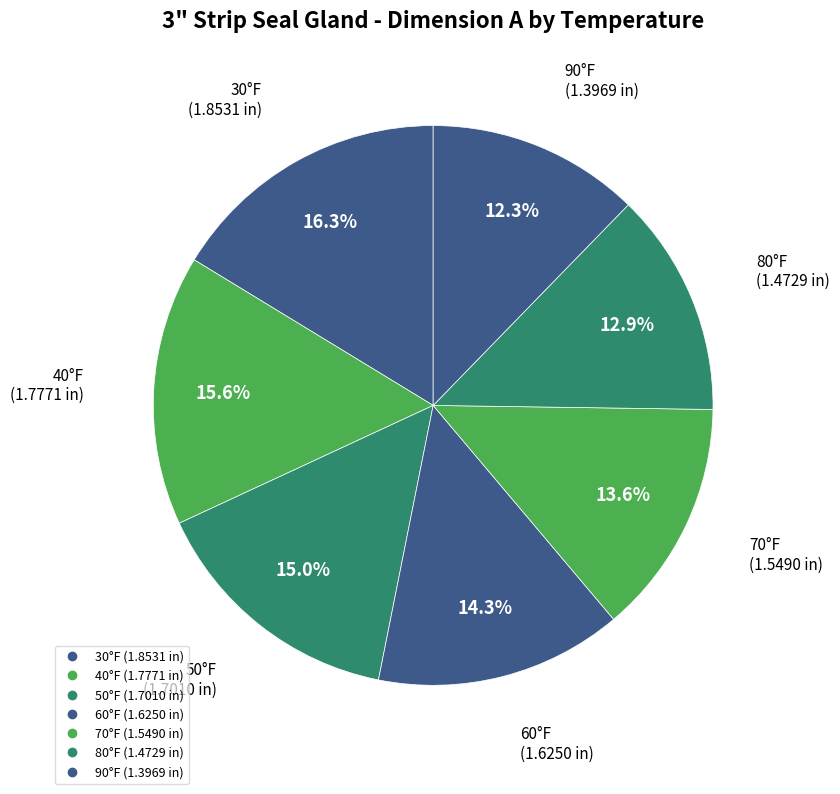

Rank the categories by value from lowest to highest.

90, 80, 70, 60, 50, 40, 30